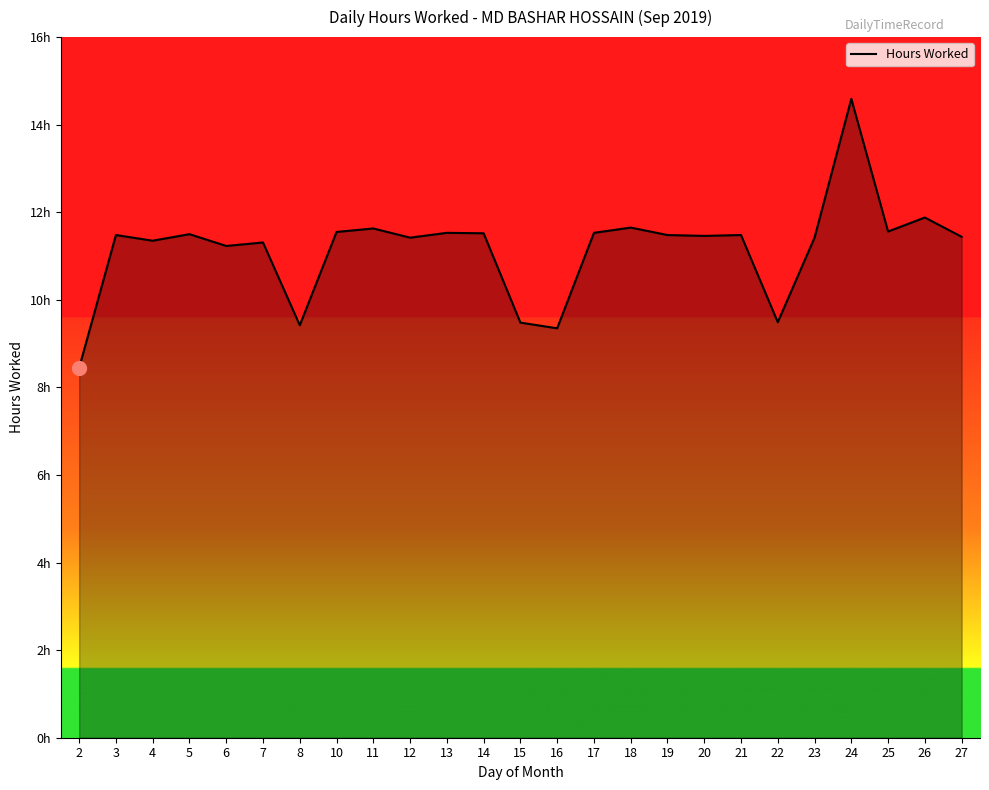

Is this an area chart (filled region under the line)?

Yes